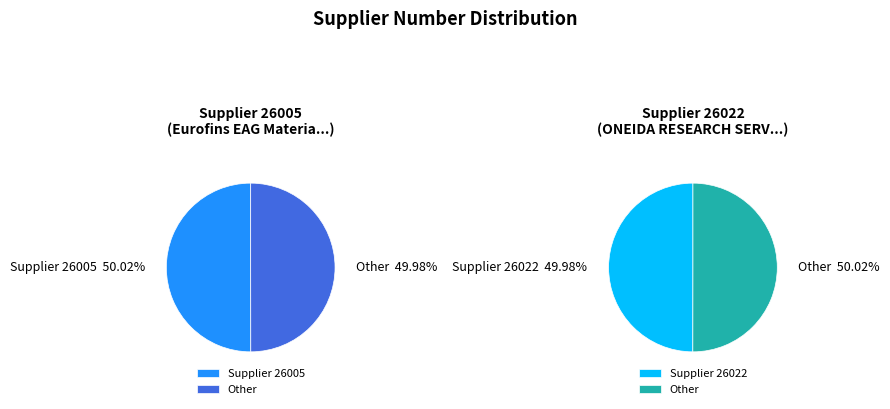

Count the number of slices in the pie.

2